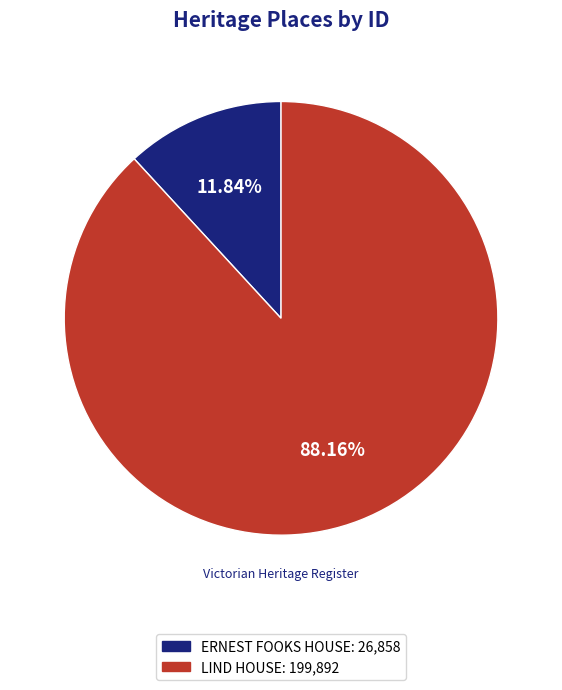

What is the ratio of the value at ERNEST FOOKS HOUSE to the value at LIND HOUSE?

0.1